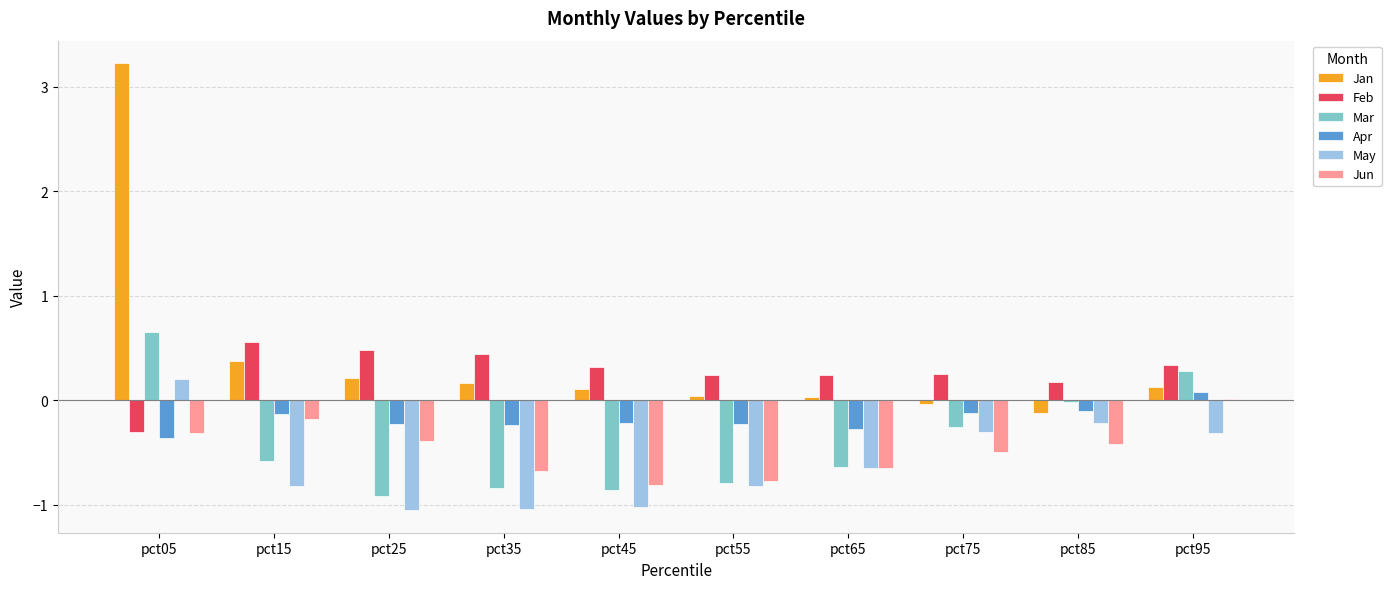

What is the total value across all series at pct45?

-2.5